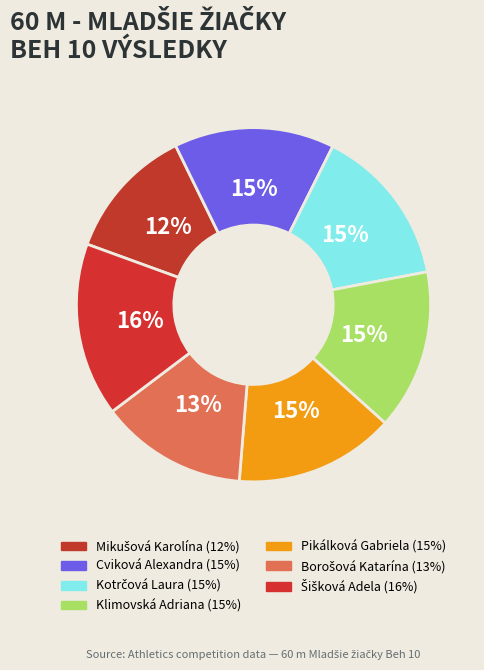

Is the sum of Šišková Adela and Pikálková Gabriela greater than half?

No